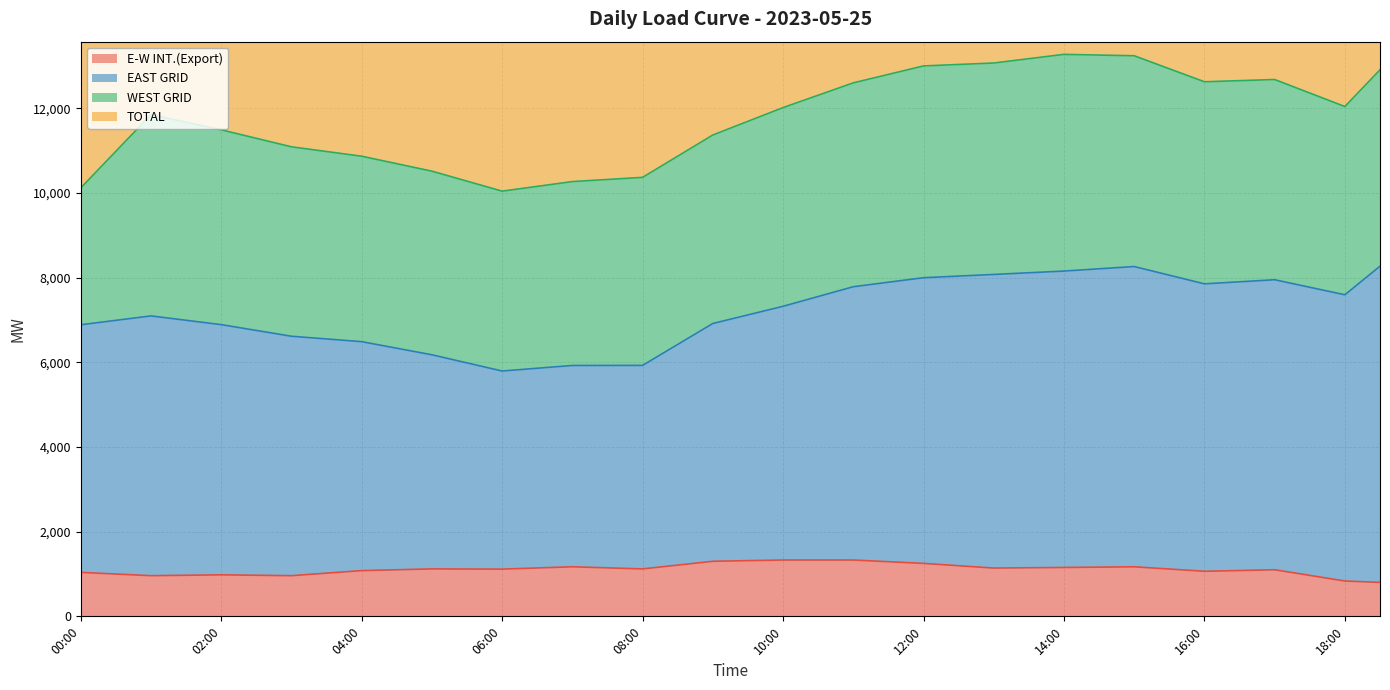

At which label does TOTAL reach its minimum?

06:00